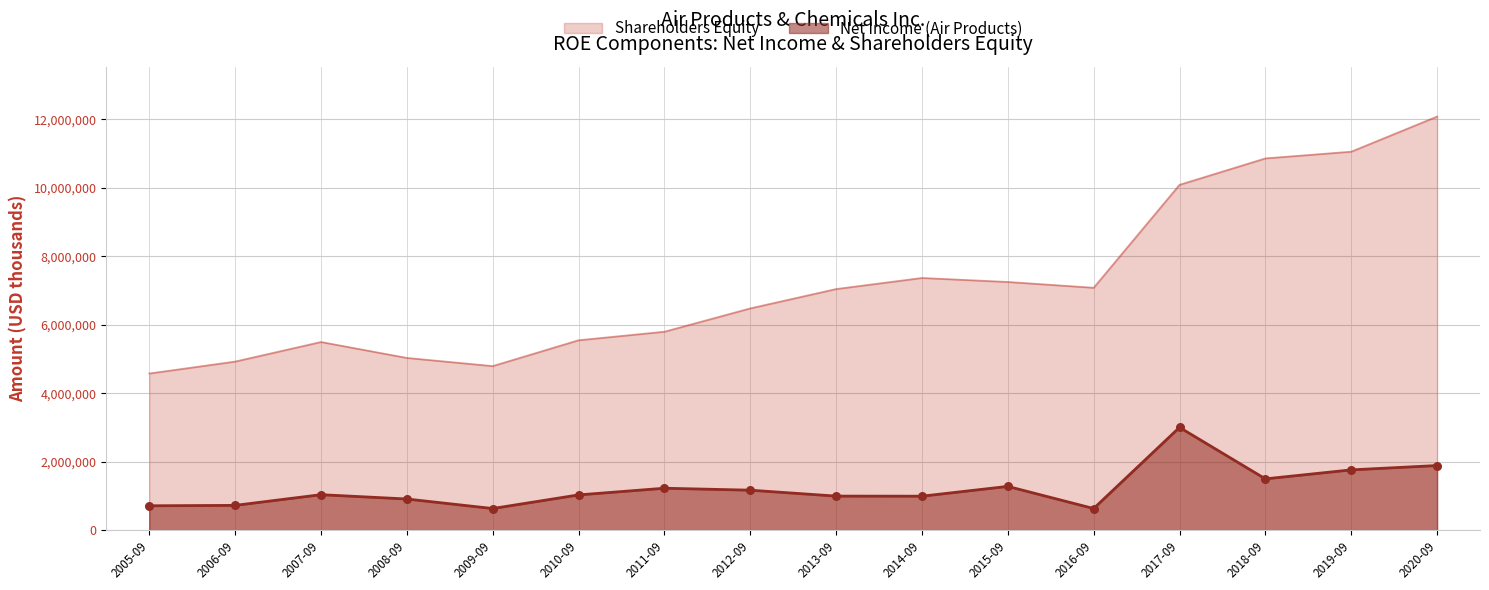

At how many categories does at least one series exceed 6913312?

8